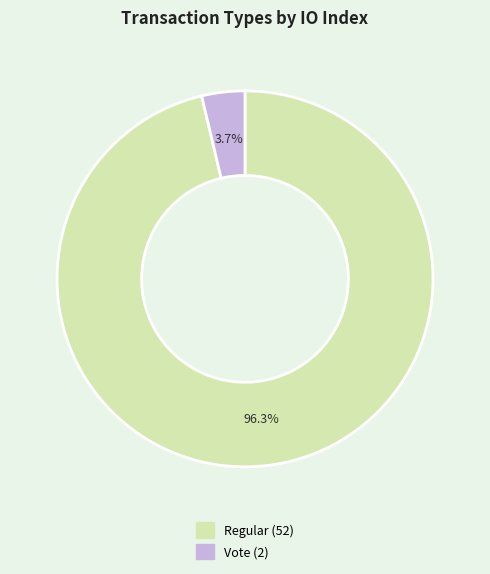

What is the total percentage of Vote and Regular?

100.0%